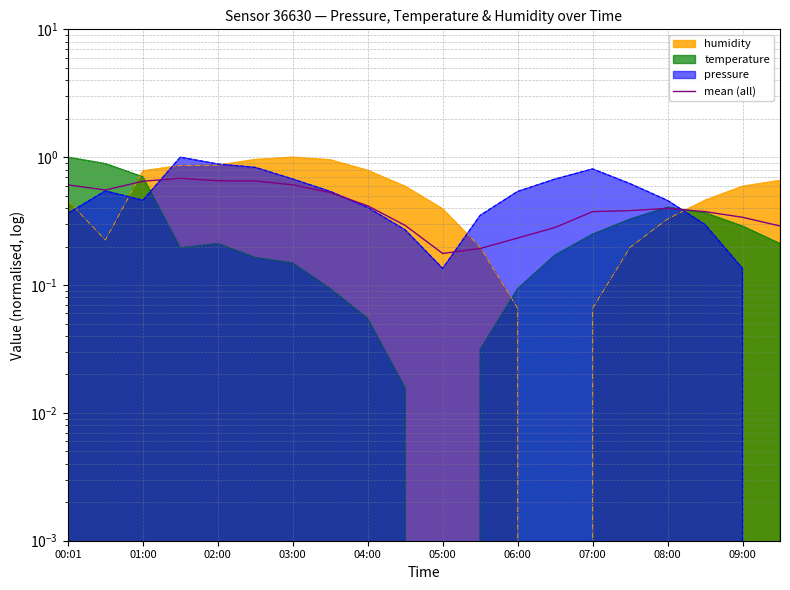

True or false: the data shows 0.6 at 03:00.

True